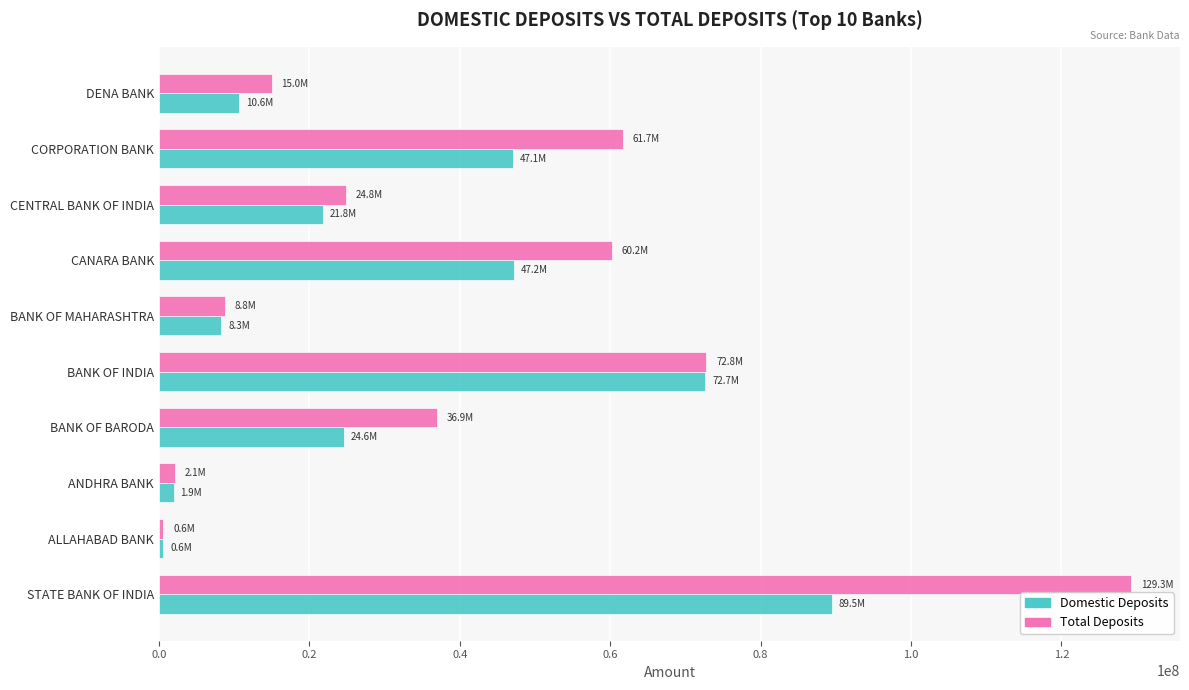

What is the sum of all Domestic Deposits values?

324279086